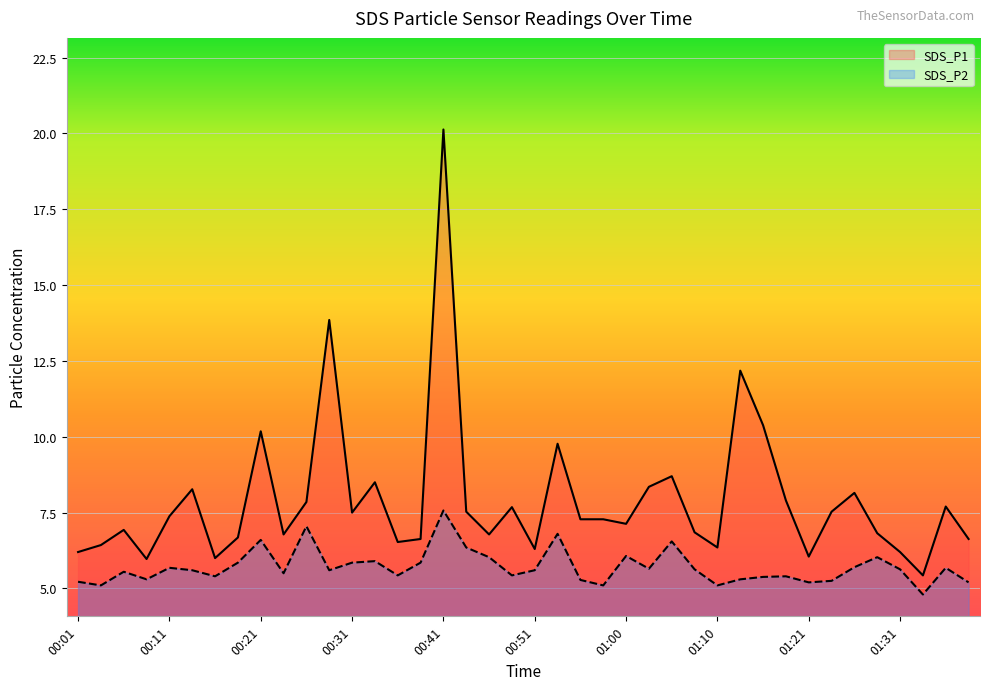

At how many categories does at least one series exceed 15?

1